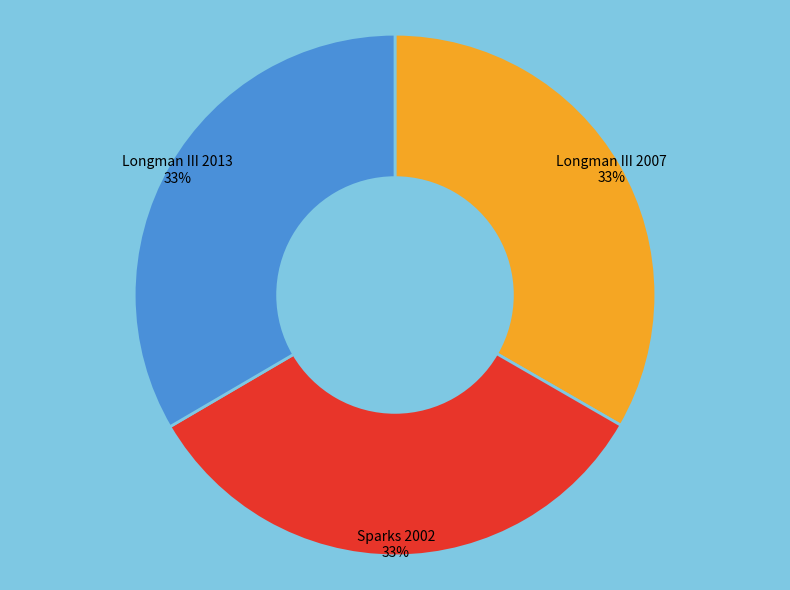

Is it true that Sparks 2002 is 26% of the pie?

False